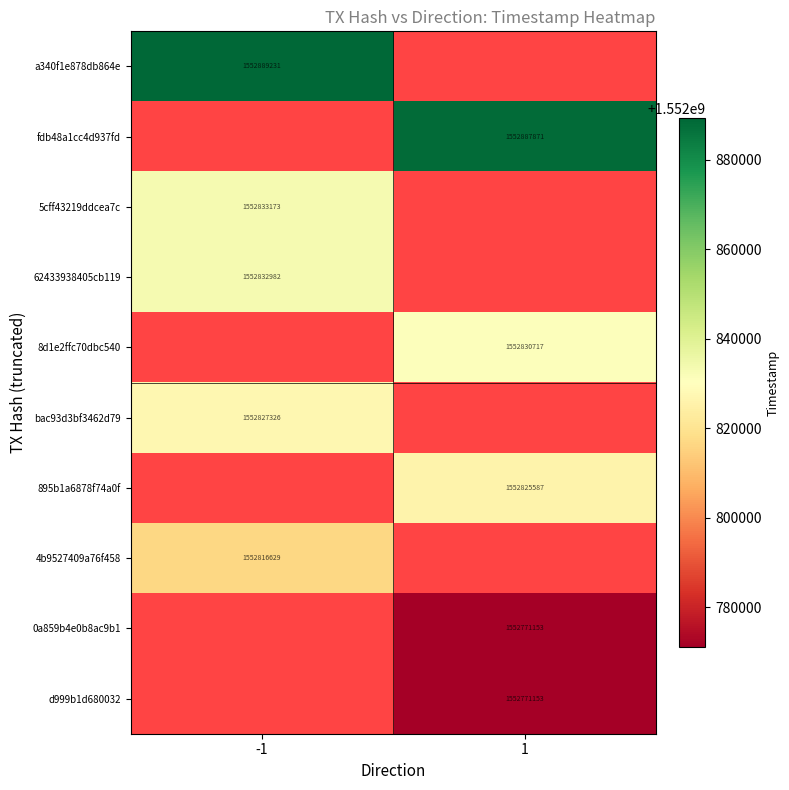

The 895b1a6878f74a0f series shows 350326490 at 1. True or false?

False